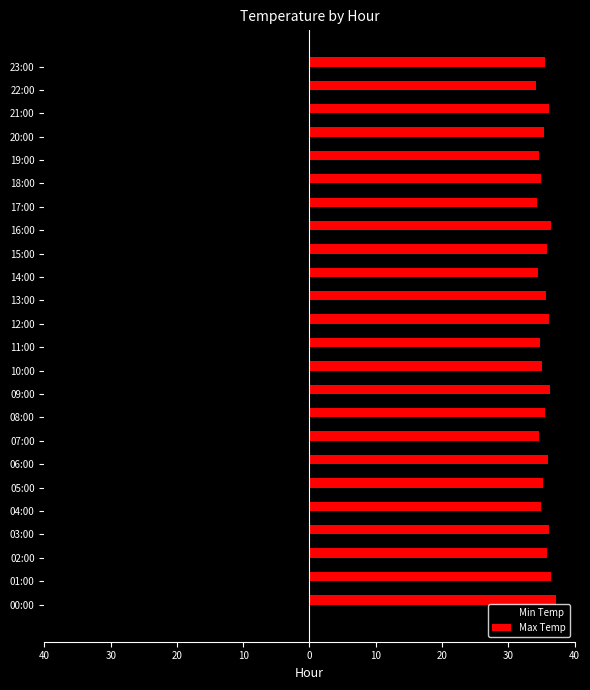

What are all the series names shown in the legend?

Min Temp, Max Temp